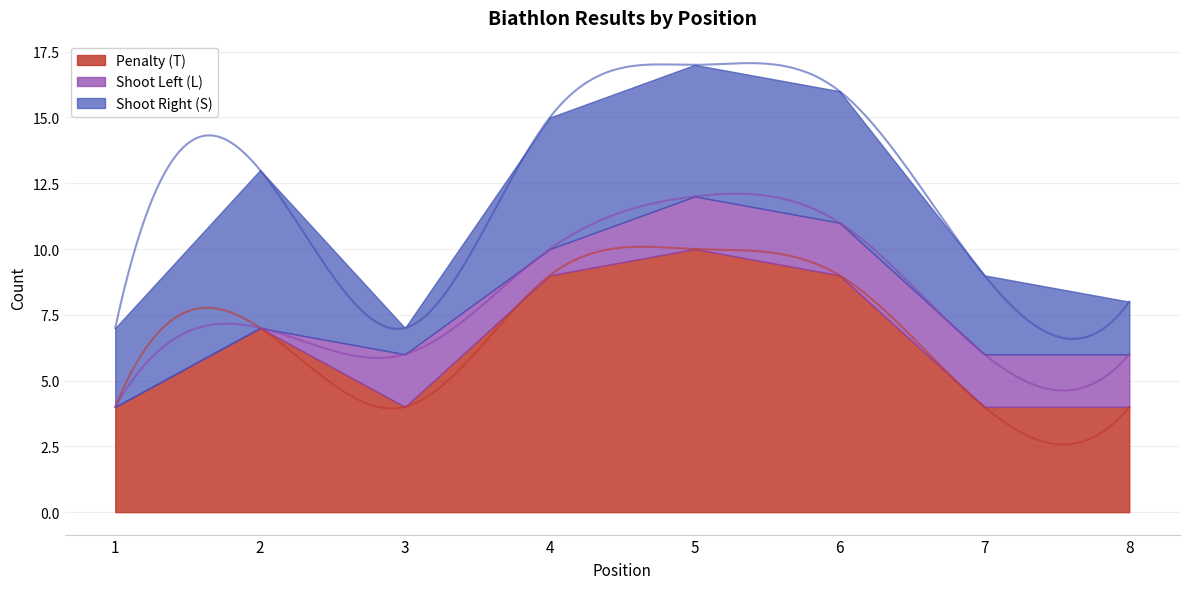

At which category is the sum across all series the highest?

5